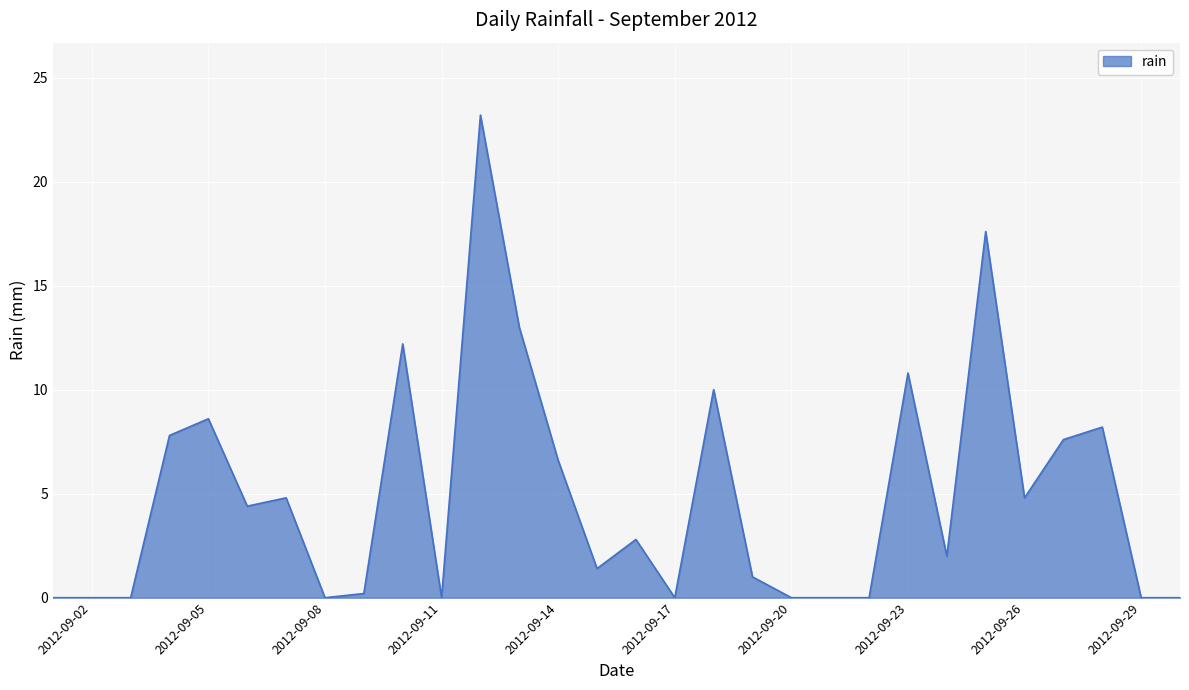

Reading left to right, what are all the values shown in this chart?

0.0	0.0	0.0	7.8	8.6	4.4	4.8	0.0	0.2	12.2	0.0	23.2	13.0	6.6	1.4	2.8	0.0	10.0	1.0	0.0	0.0	0.0	10.8	2.0	17.6	4.8	7.6	8.2	0.0	0.0